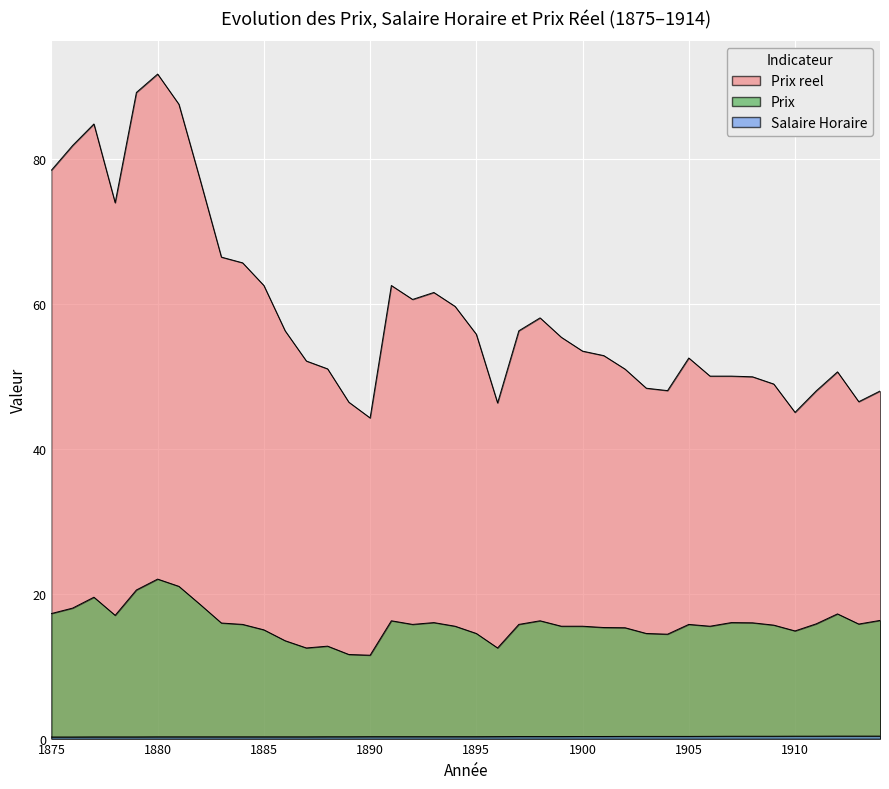

Reading left to right, transcribe all the data shown in this chart.

Prix: 1875=17.2	1876=18.0	1877=19.5	1878=17.0	1879=20.5	1880=22.0	1881=21.0	1882=18.5	1883=15.9	1884=15.8	1885=15.0	1886=13.5	1887=12.5	1888=12.8	1889=11.6	1890=11.5	1891=16.2	1892=15.8	1893=16.0	1894=15.5	1895=14.5	1896=12.5	1897=15.8	1898=16.2	1899=15.5	1900=15.5	1901=15.3	1902=15.3	1903=14.5	1904=14.4	1905=15.8	1906=15.5	1907=16.0	1908=16.0	1909=15.7	1910=14.8	1911=15.8	1912=17.2	1913=15.8	1914=16.3
Salaire Horaire: 1875=0.2	1876=0.2	1877=0.2	1878=0.2	1879=0.2	1880=0.2	1881=0.2	1882=0.2	1883=0.2	1884=0.2	1885=0.2	1886=0.2	1887=0.2	1888=0.2	1889=0.2	1890=0.3	1891=0.3	1892=0.3	1893=0.3	1894=0.3	1895=0.3	1896=0.3	1897=0.3	1898=0.3	1899=0.3	1900=0.3	1901=0.3	1902=0.3	1903=0.3	1904=0.3	1905=0.3	1906=0.3	1907=0.3	1908=0.3	1909=0.3	1910=0.3	1911=0.3	1912=0.3	1913=0.3	1914=0.3
Prix reel: 1875=78.4	1876=81.8	1877=84.8	1878=73.9	1879=89.1	1880=91.7	1881=87.5	1882=77.1	1883=66.4	1884=65.6	1885=62.5	1886=56.2	1887=52.1	1888=51.0	1889=46.4	1890=44.2	1891=62.5	1892=60.6	1893=61.5	1894=59.6	1895=55.8	1896=46.3	1897=56.2	1898=58.0	1899=55.4	1900=53.4	1901=52.8	1902=51.0	1903=48.3	1904=48.0	1905=52.5	1906=50.0	1907=50.0	1908=49.9	1909=48.9	1910=45.0	1911=48.0	1912=50.6	1913=46.5	1914=47.9